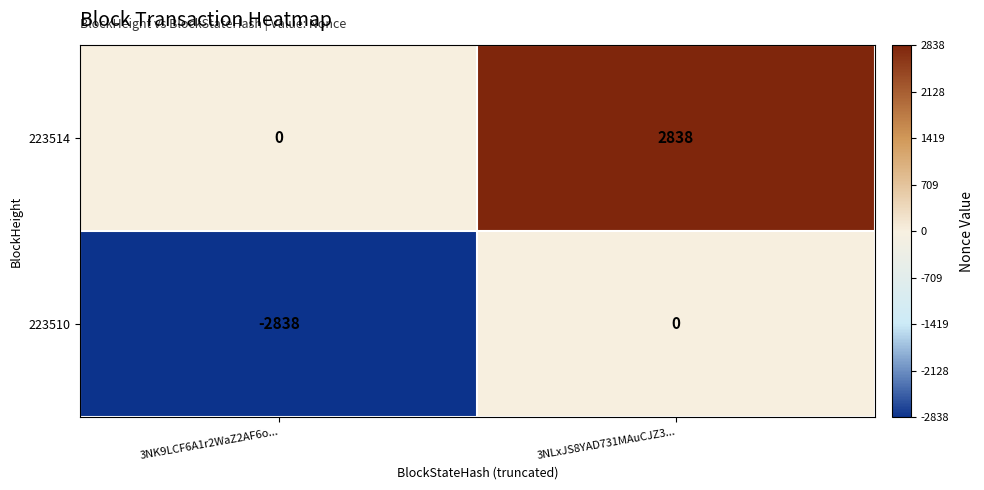

Rank the series by their average value, from highest to lowest.

223514, 223510